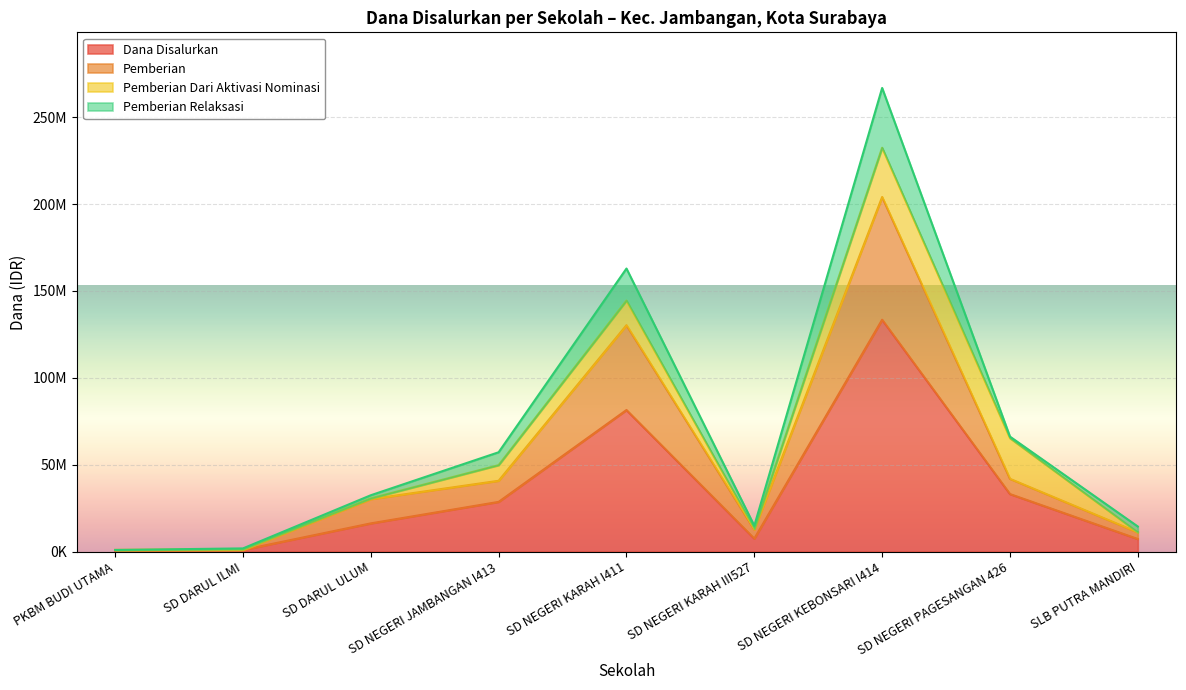

At how many categories does at least one series exceed 132453806?

2